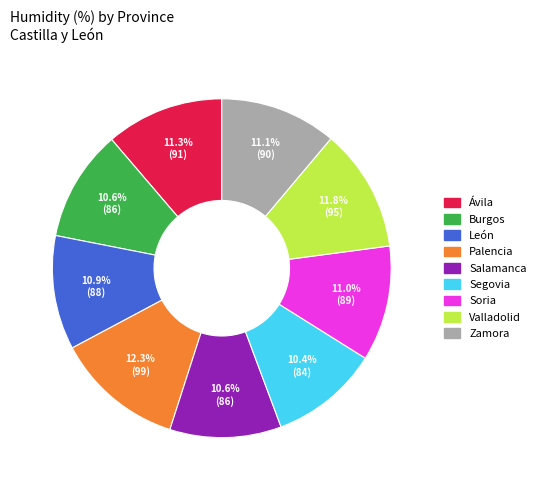

Do León and Zamora together represent more than half of the pie?

No